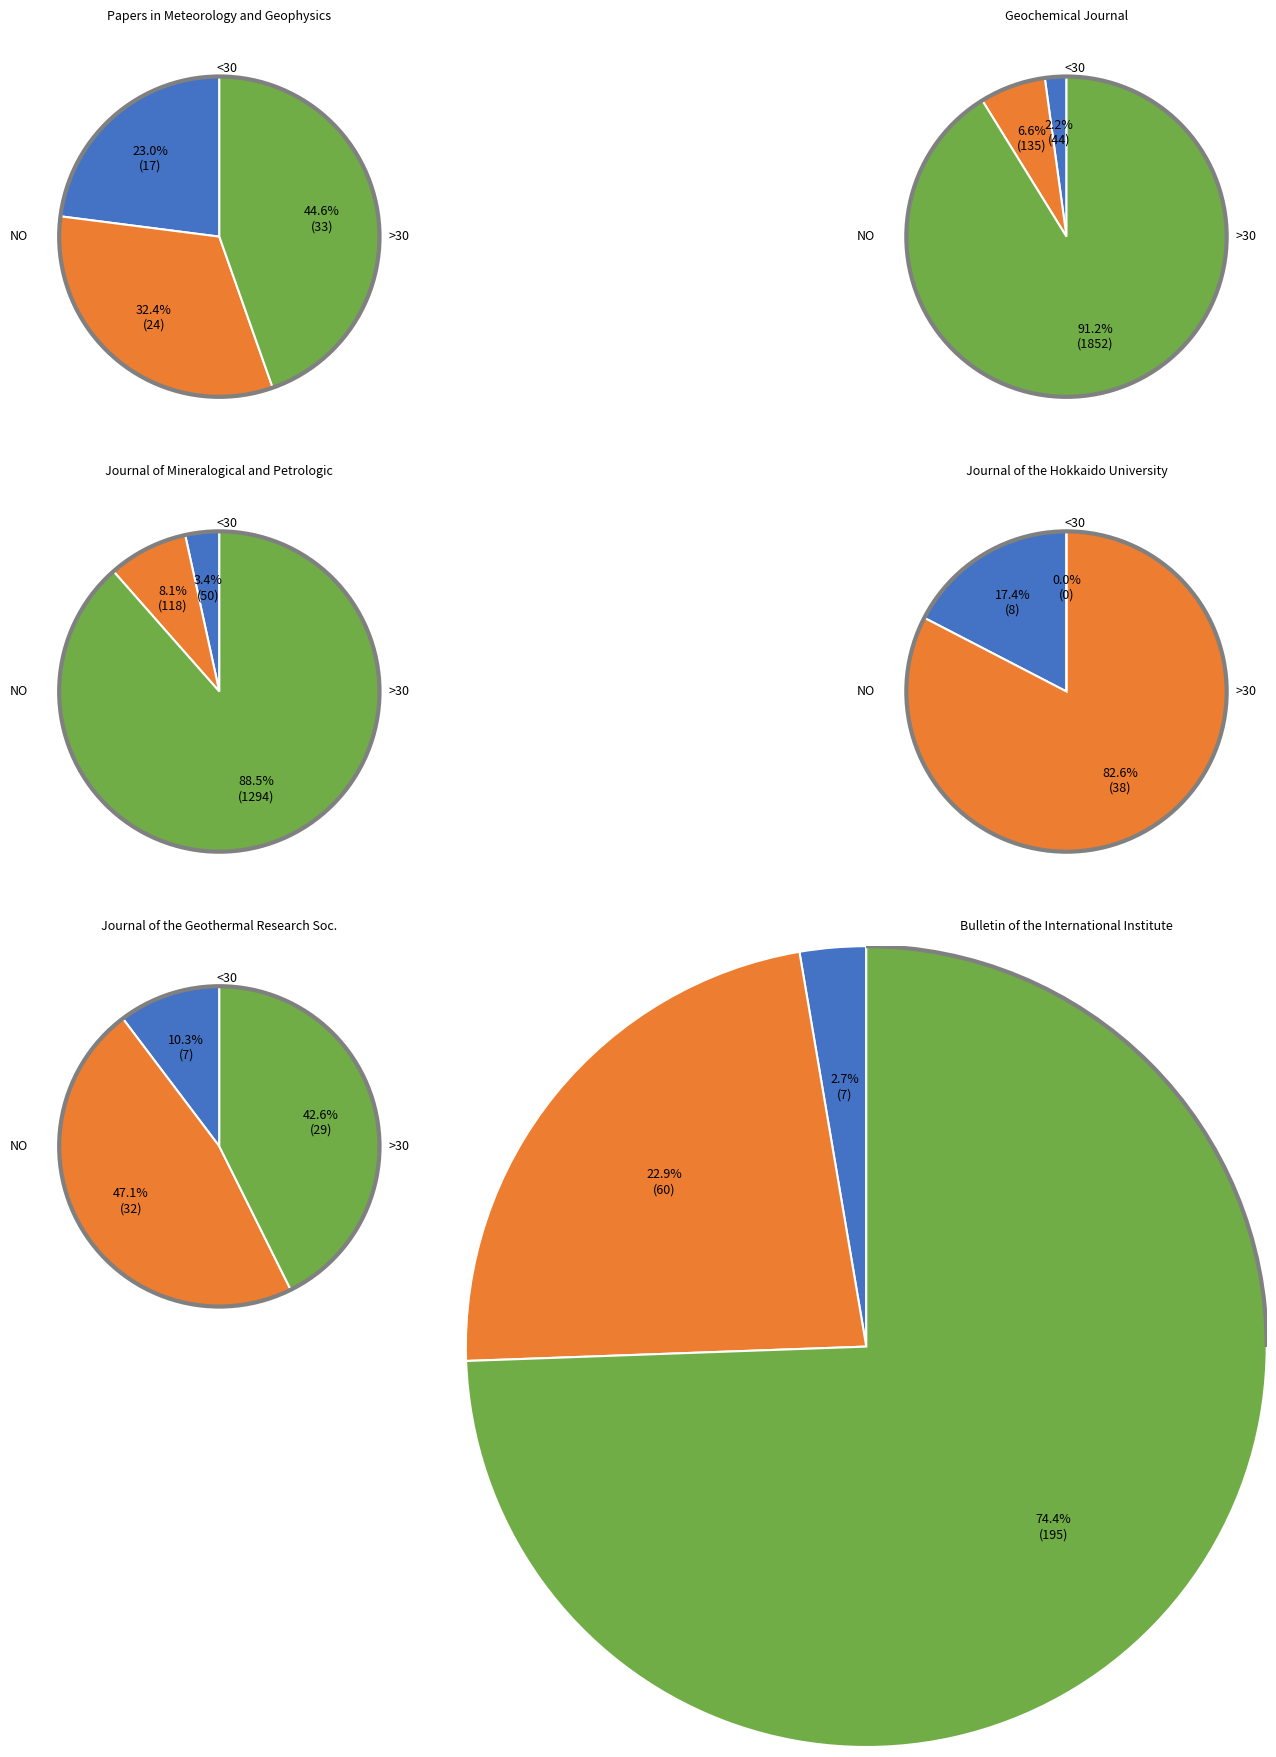

Combined, do Rank 1 and Rank 2 account for over 50%?

No